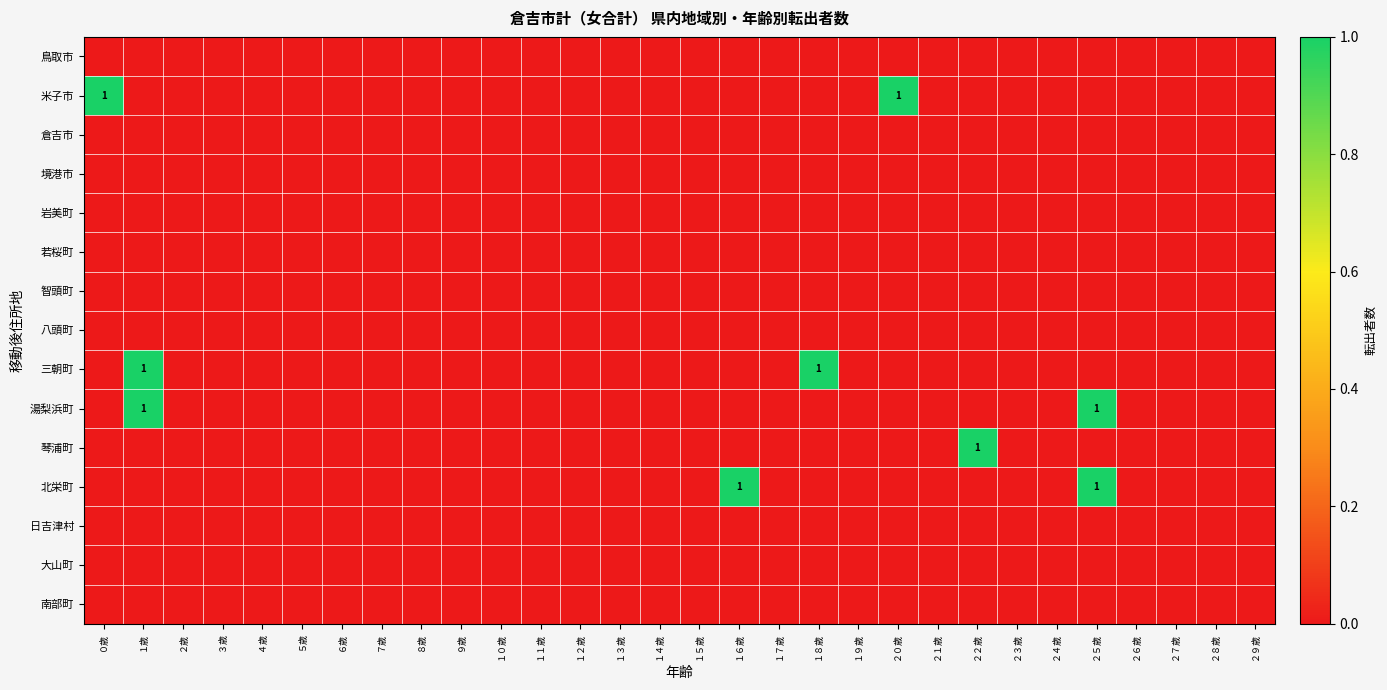

The 三朝町 series shows -1 at ２６歳. True or false?

False